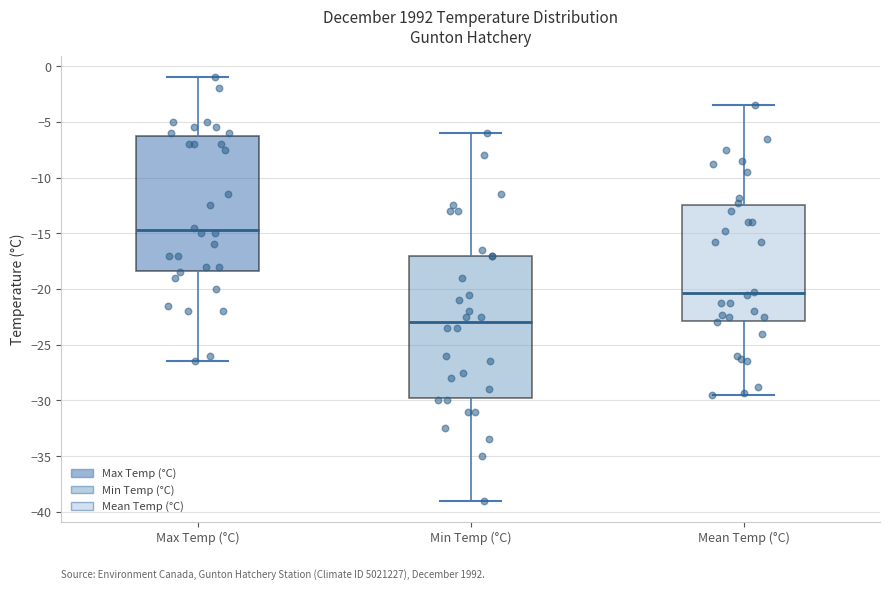

Where does the median line of the box for Max Temp (°C) sit on the y-axis? The values are not printed on the chart, so give them approximately, as read against the axis.

-14.5